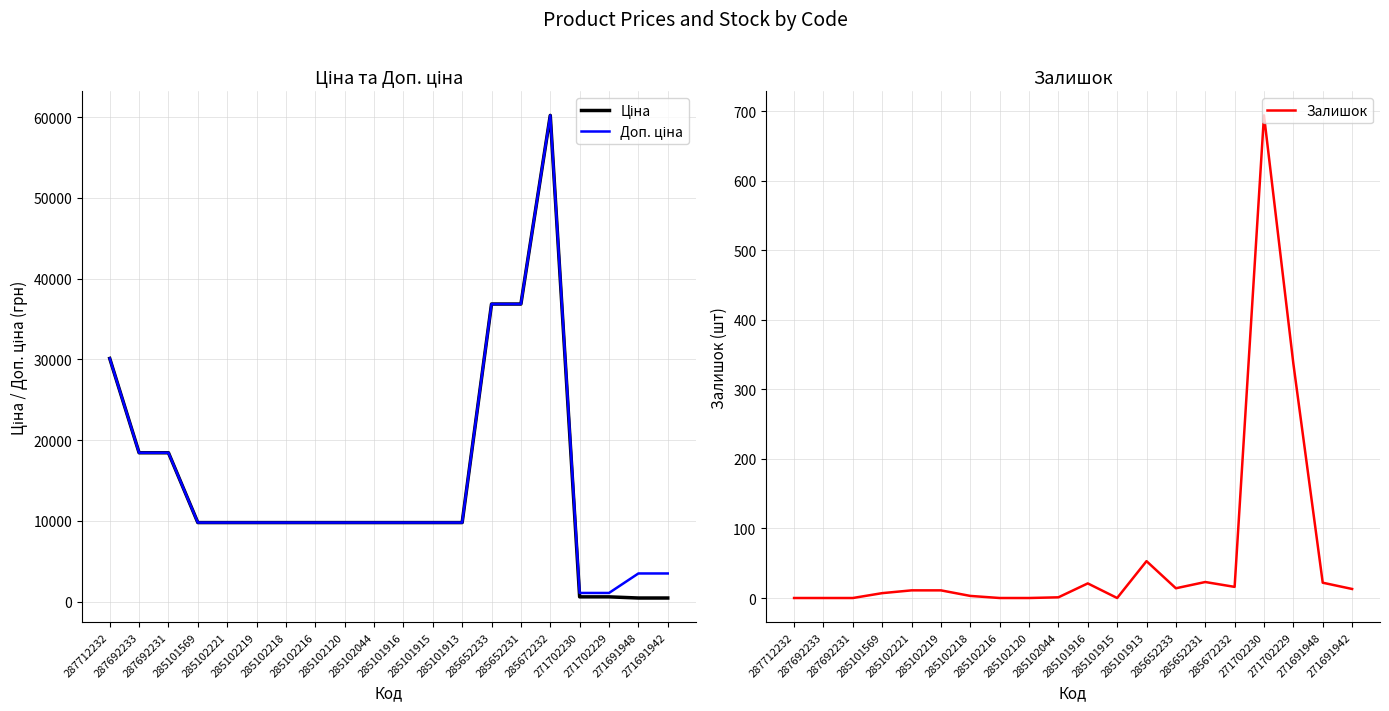

What is the label of the 8th point from the left?

285102216